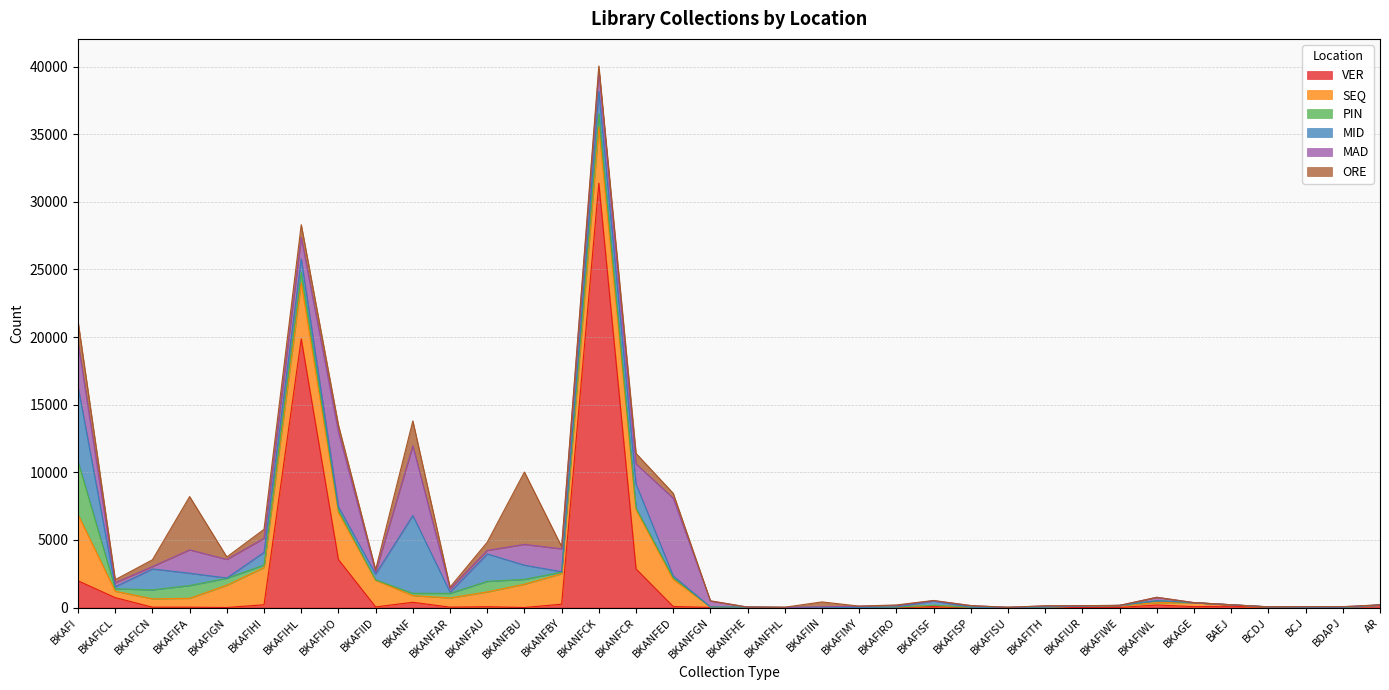

What position from the left is BKANFHL?

20